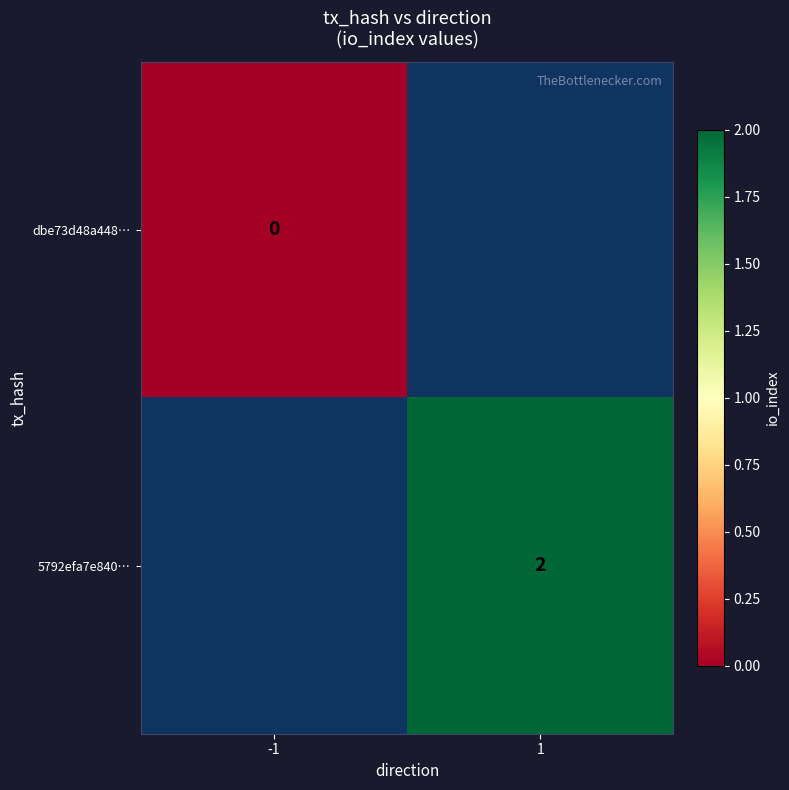

Which label corresponds to the smallest value in the chart?

-1